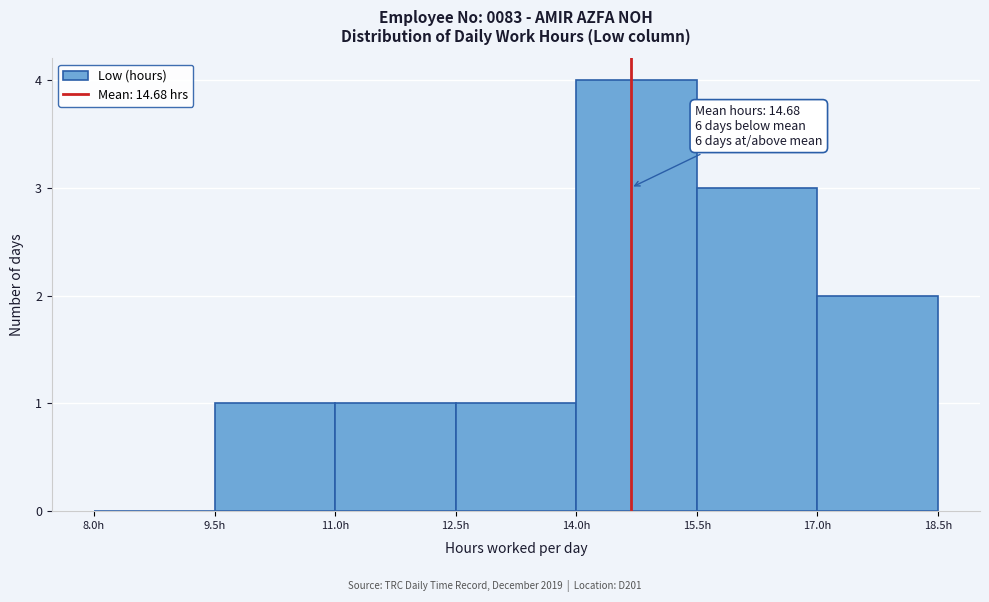

Over which range of the x-axis is the bar tallest?

14.0 to 15.5